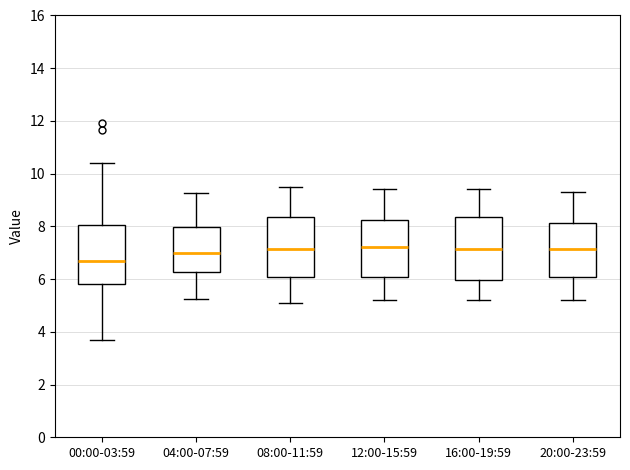

Reading left to right, read every box against the y-axis: the position of its median line, the range the box covers, and the ends of its whiskers. The values are not printed on the chart, so give them approximately, as read against the axis.

00:00-03:59: median 6.8, box 5.8 to 8.0, whiskers 3.6 to 10.4
04:00-07:59: median 7.0, box 6.2 to 8.0, whiskers 5.2 to 9.2
08:00-11:59: median 7.2, box 6.0 to 8.4, whiskers 5.2 to 9.6
12:00-15:59: median 7.2, box 6.0 to 8.2, whiskers 5.2 to 9.4
16:00-19:59: median 7.2, box 6.0 to 8.4, whiskers 5.2 to 9.4
20:00-23:59: median 7.2, box 6.0 to 8.2, whiskers 5.2 to 9.4